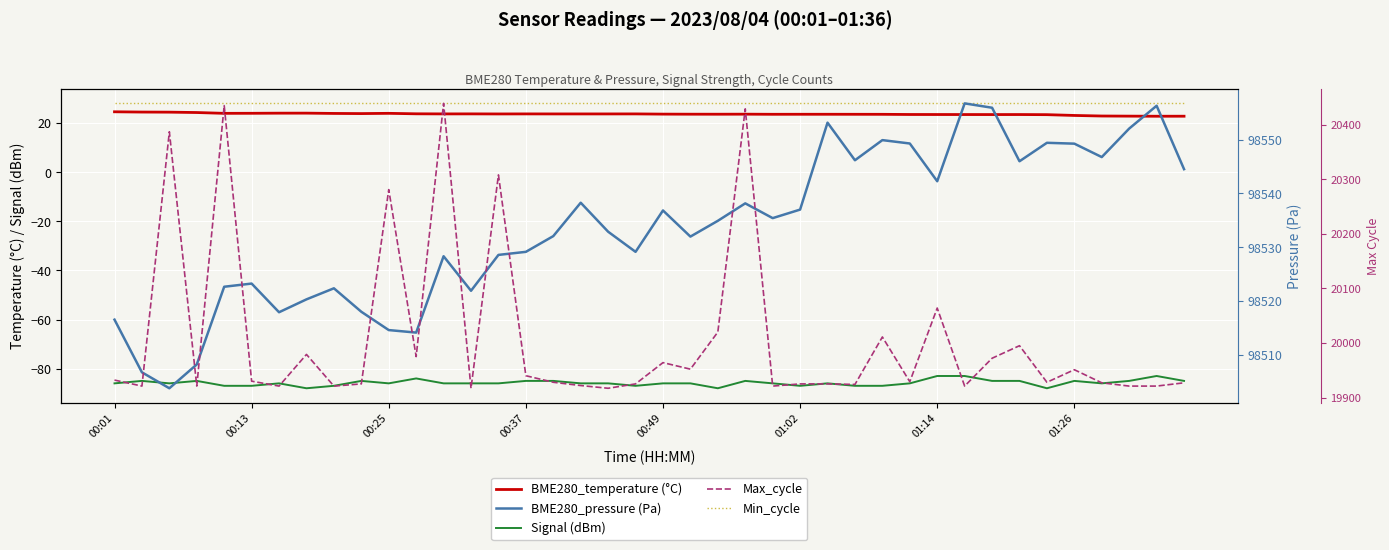

What are all the series names shown in the legend?

BME280_temperature (°C), Signal (dBm), Min_cycle, BME280_pressure (Pa), Max_cycle